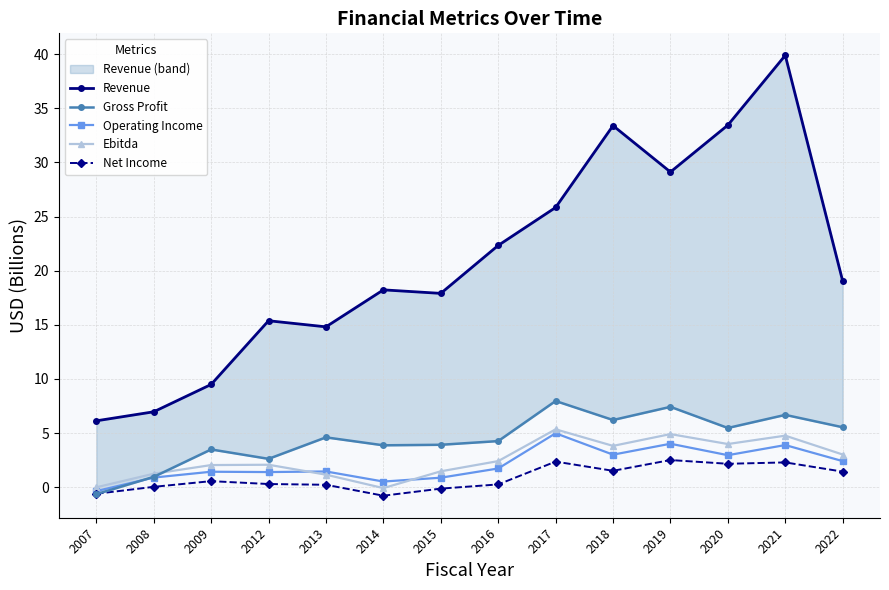

Which category has the highest value in the Revenue series?

2021